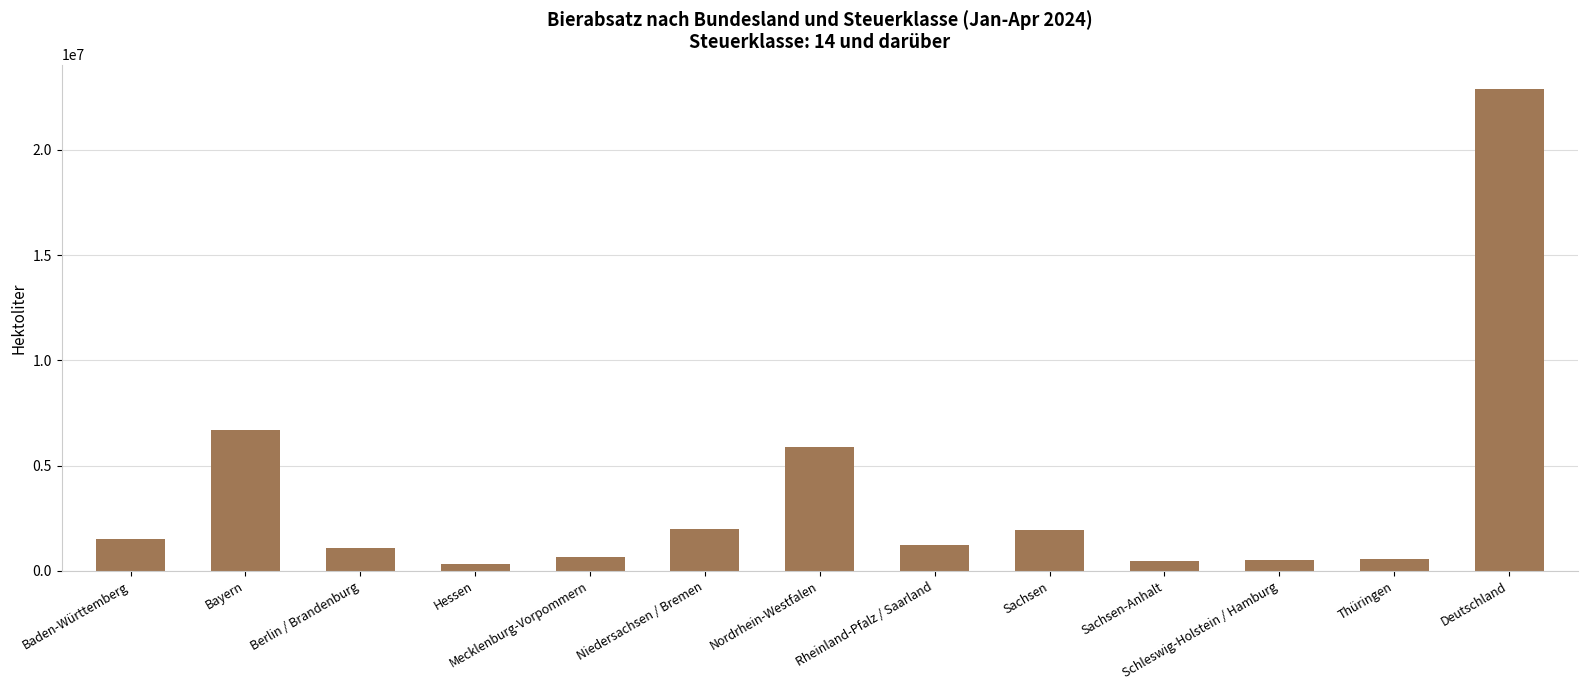

Read the value at Bayern.

6675079.0